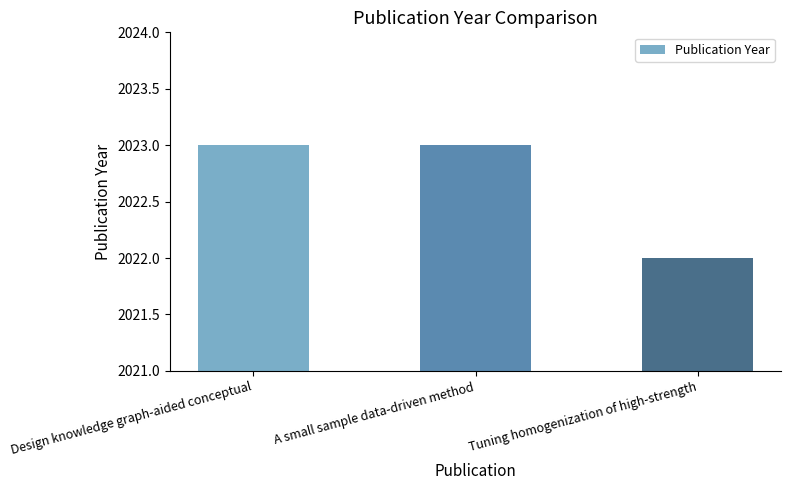

Which category has the lowest value across all series?

Tuning homogenization of high-strength